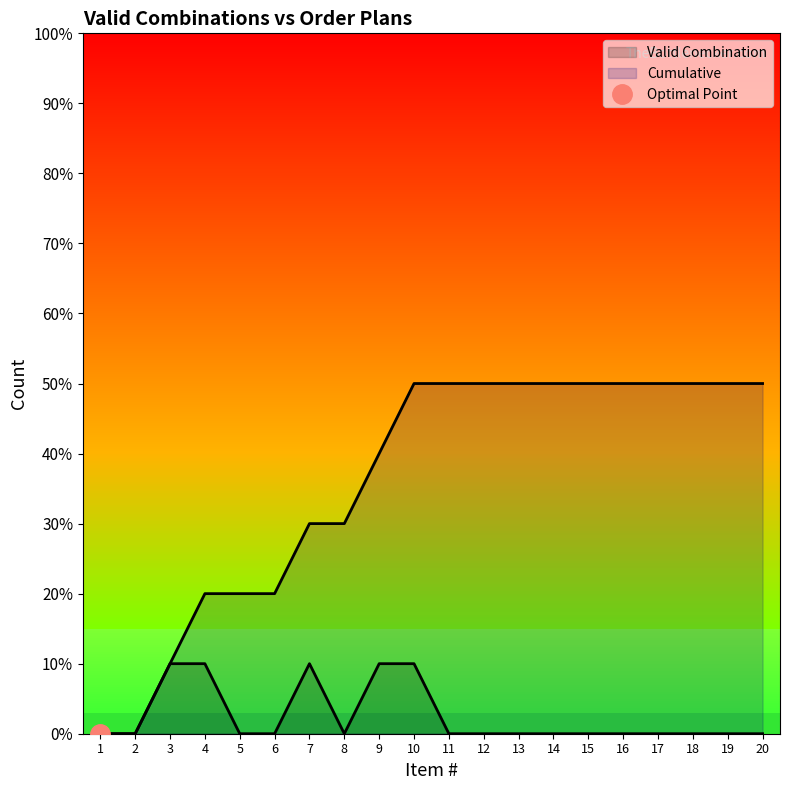

Rank the series at 19 from highest to lowest value.

Cumulative, Valid Combination